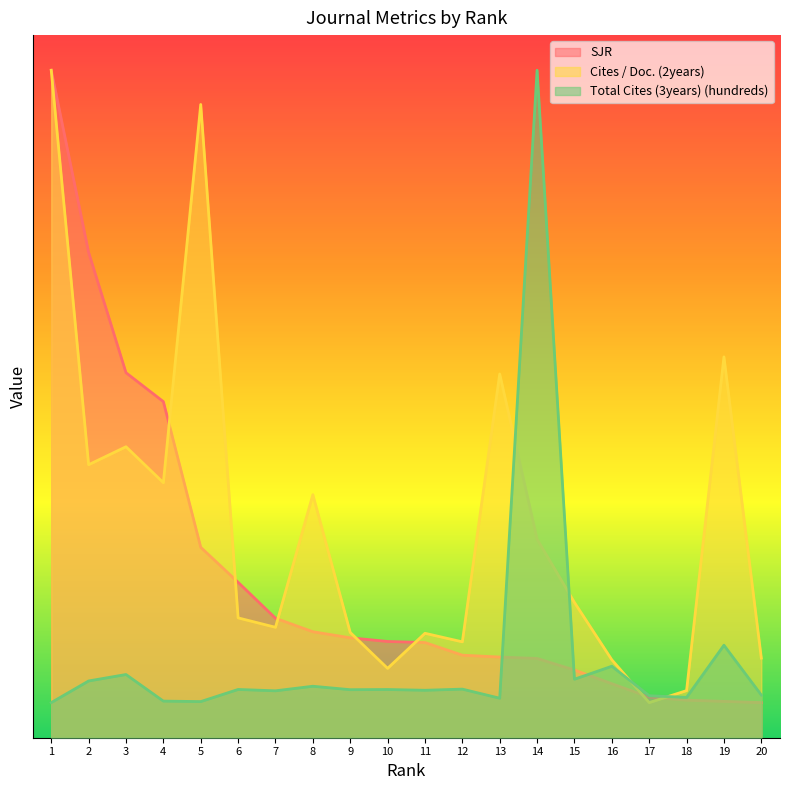

Between 6 and 20, which series saw the biggest shift?

SJR